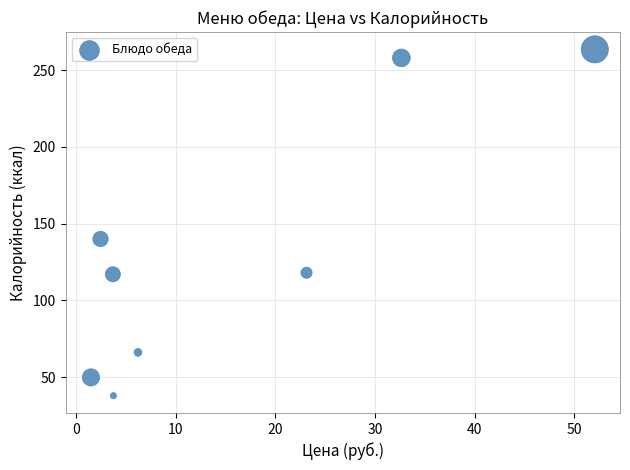

What is the range of X values (max minus min)?

50.6